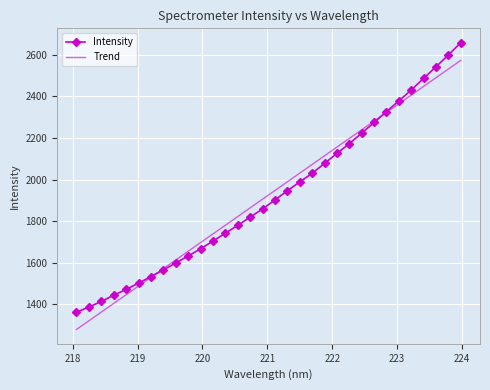

How many times do Trend and Intensity cross each other?

2